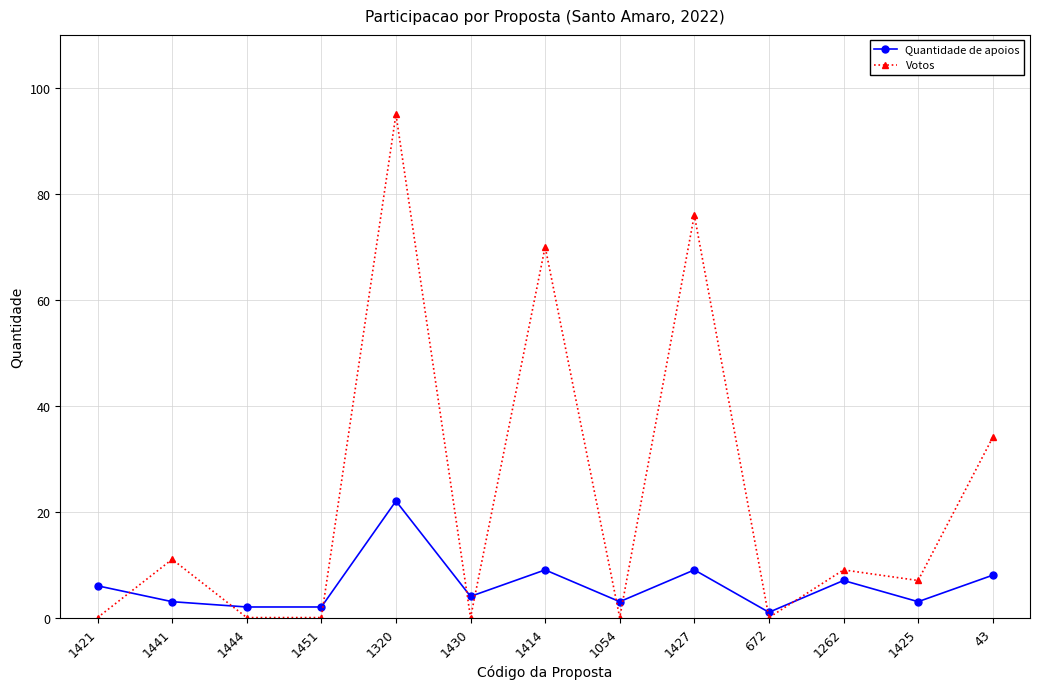

Which category has the highest value in the Quantidade de apoios series?

1320